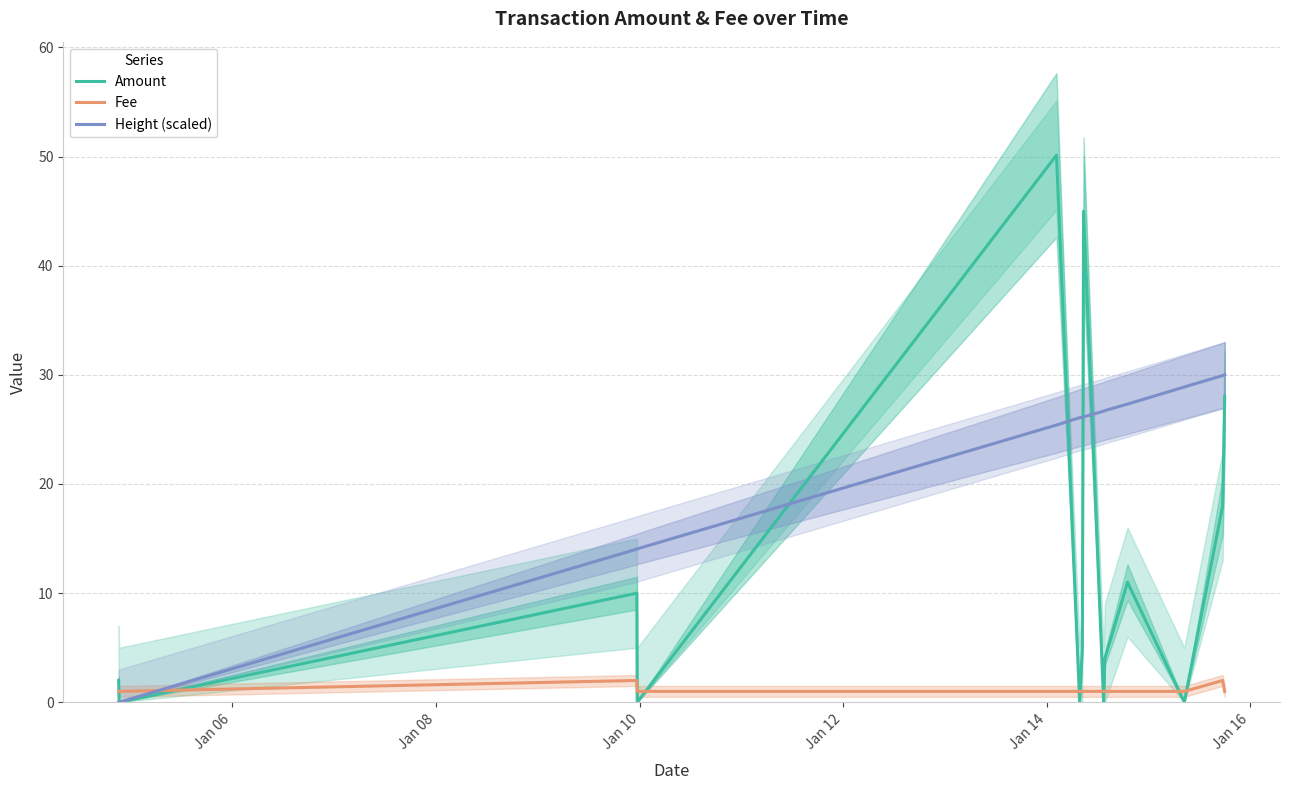

What is the label of the 4th point from the left?

Jan 12